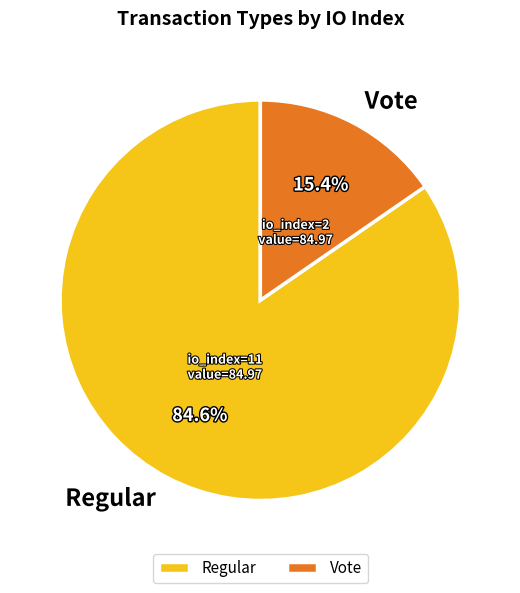

What percentage is the Regular slice, to the nearest percent?

85%